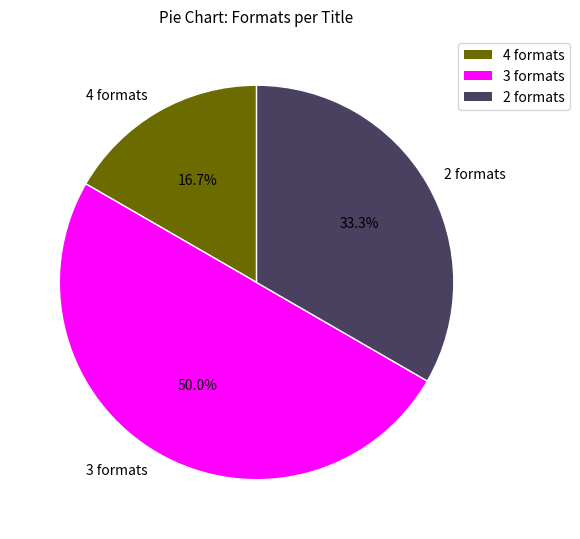

How many slices are in this pie chart?

3